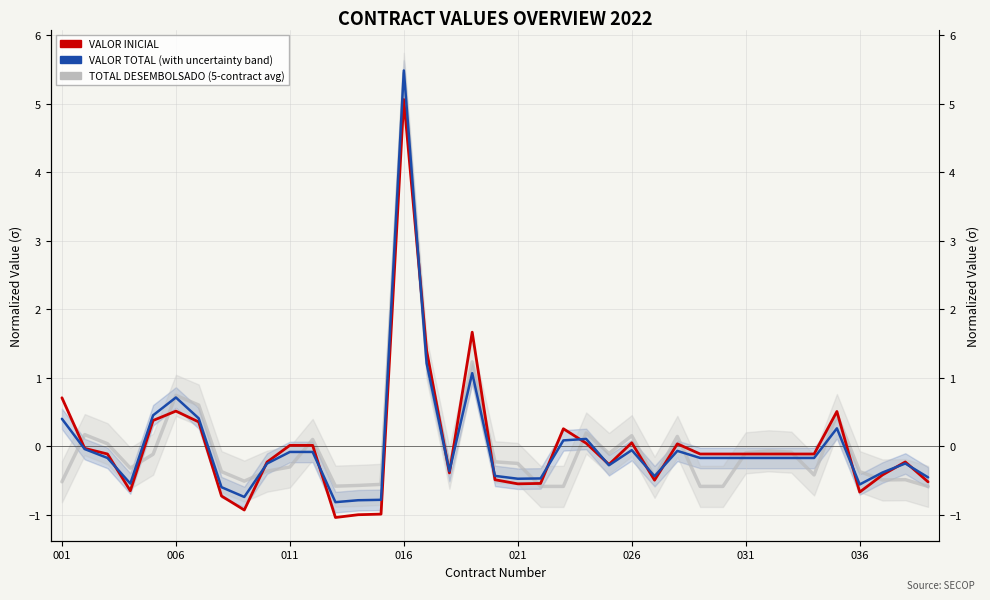

Count the number of data series in this chart.

3